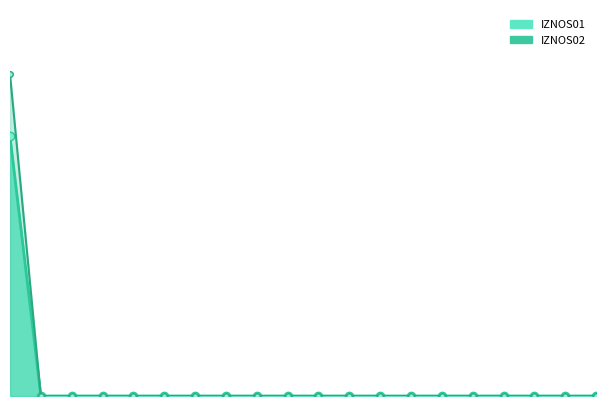

True or false: IZNOS01 and IZNOS02 intersect in this chart.

False